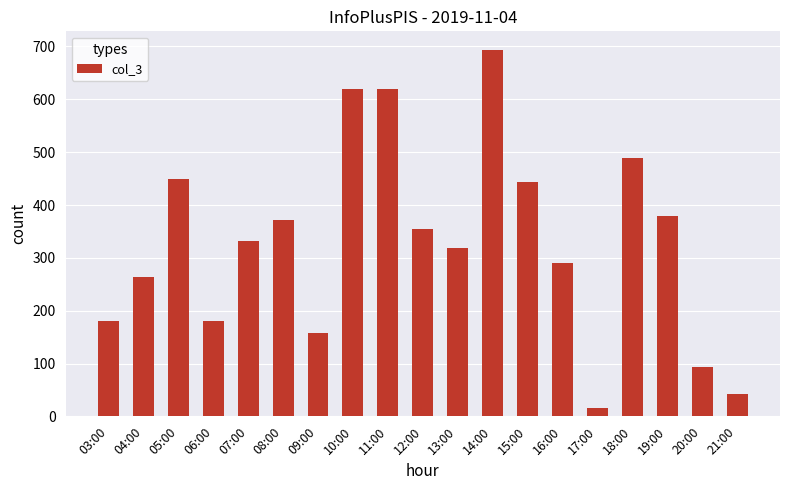

The chart shows a value of 300 at 05:00. True or false?

False